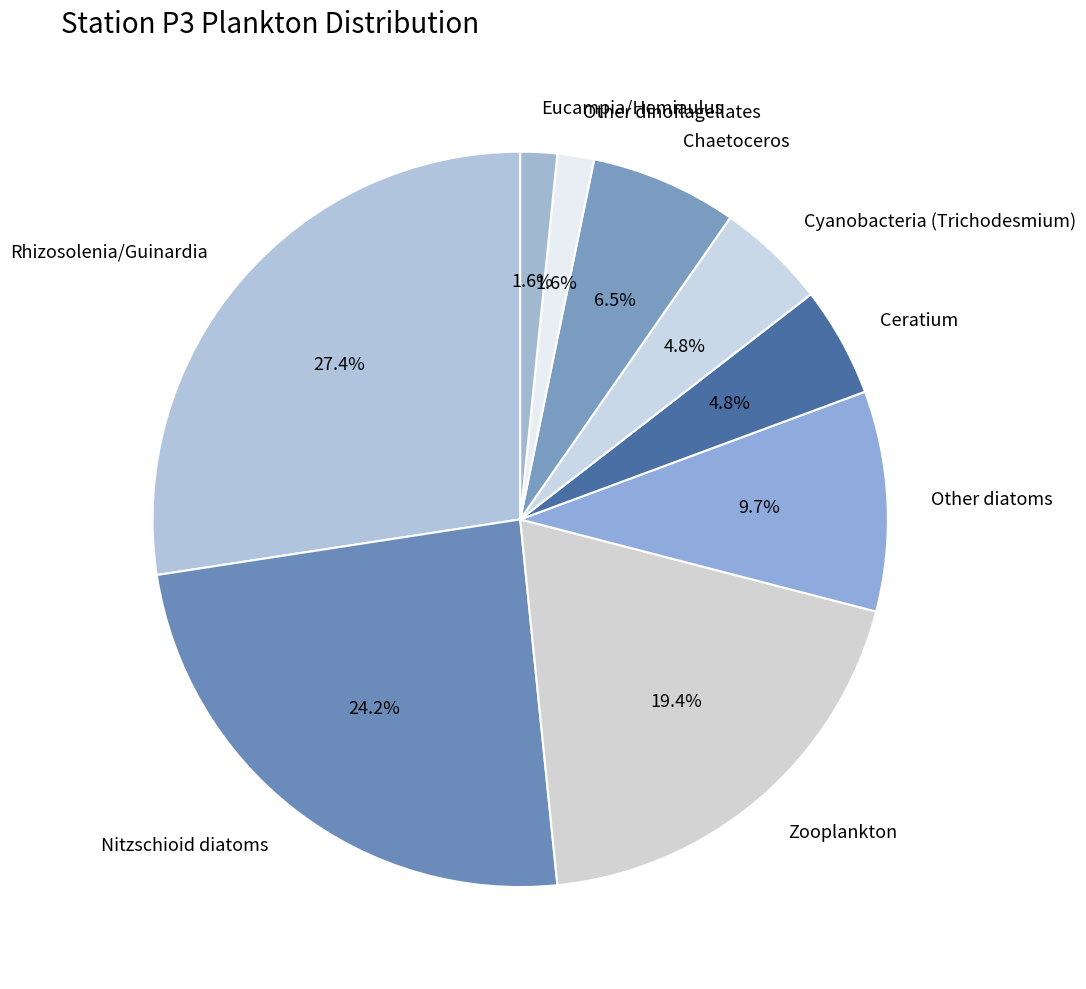

What is the largest slice in the pie chart?

Rhizosolenia/Guinardia